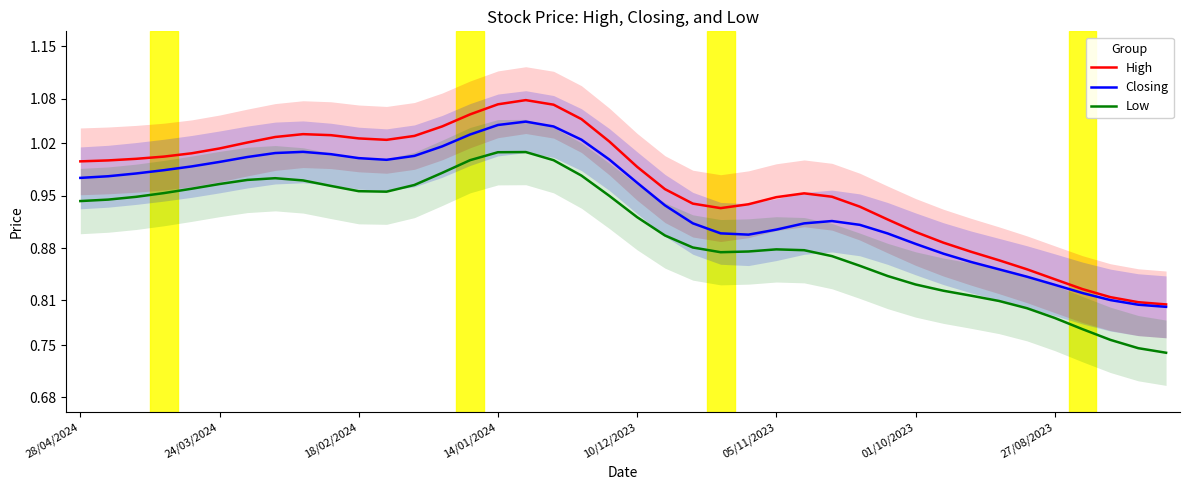

What is the value of the Low point at the 8th from the left?

1.0